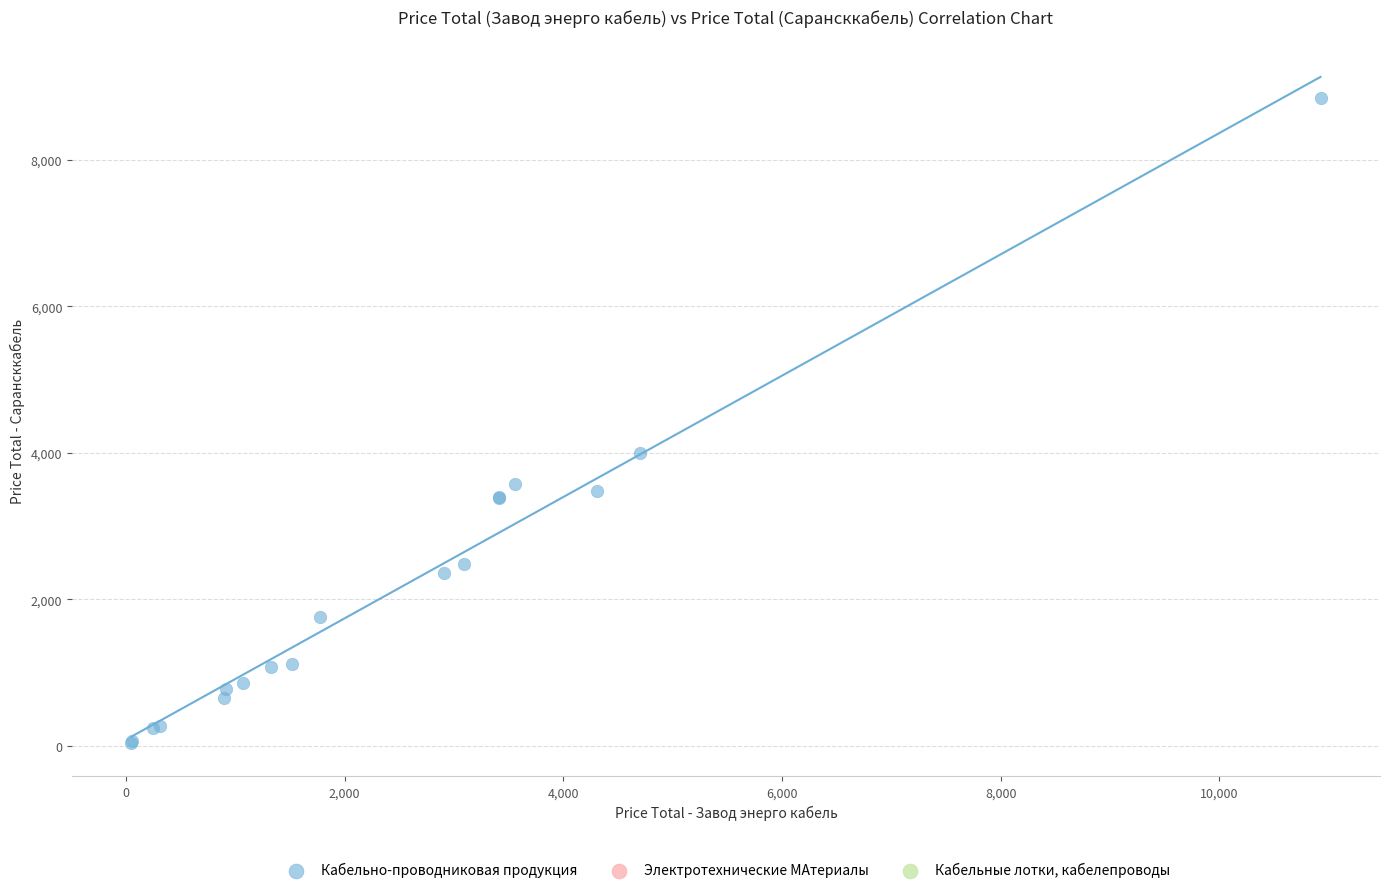

What Y value in the scatter plot is closest to 4441?

3998.5